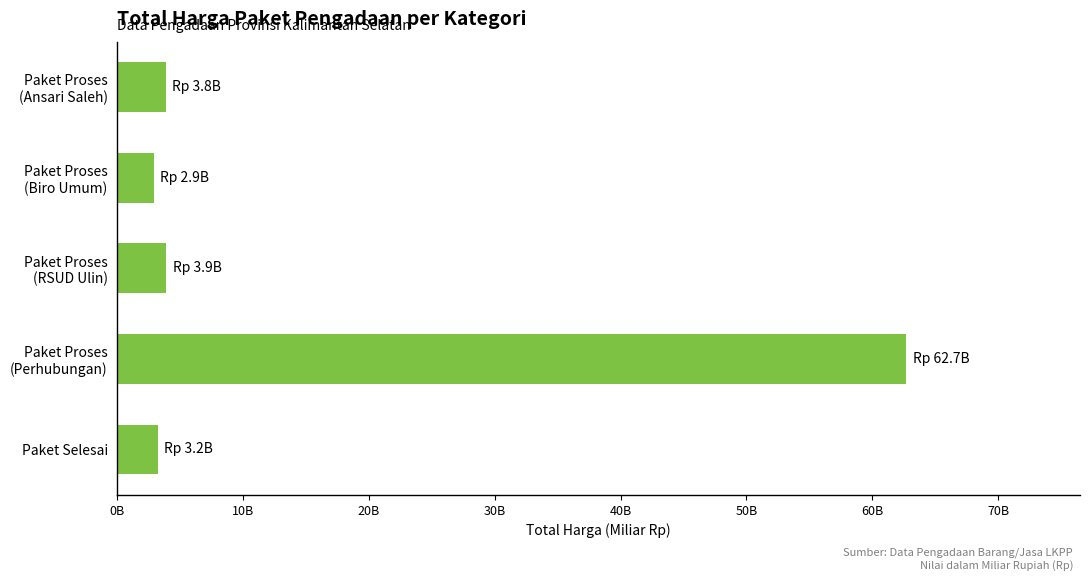

Are the bars grouped side by side (vs. stacked)?

No